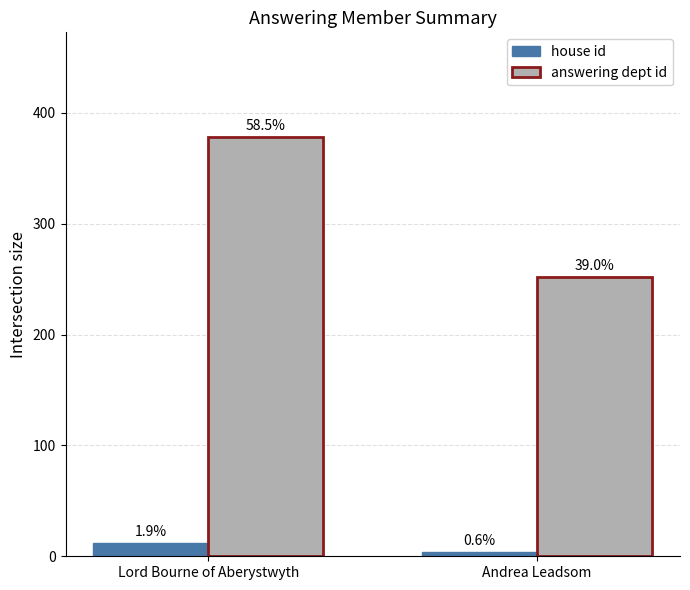

Which series has the largest total across all categories?

answering dept id